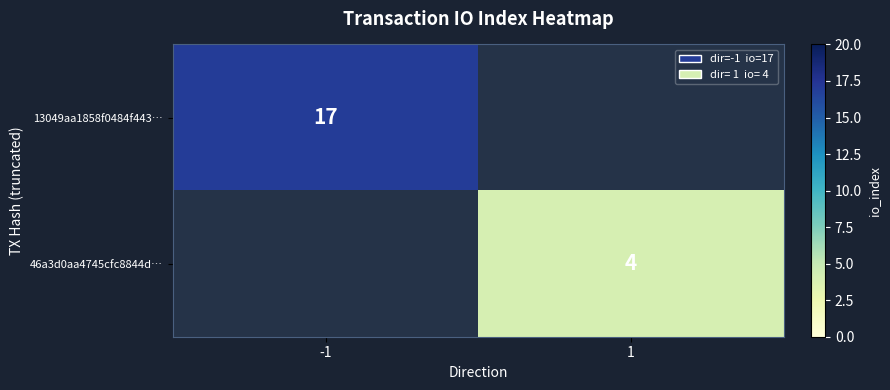

Is the value of 13049aa1858f0484f443… at -1 greater than the value of 46a3d0aa4745cfc8844d… at 1?

Yes